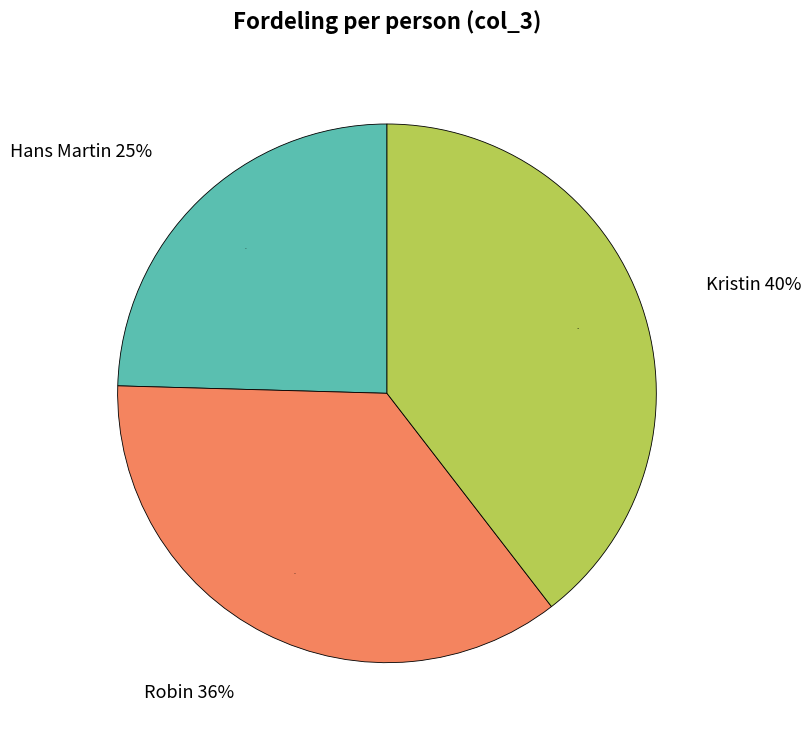

Count the number of slices in the pie.

3